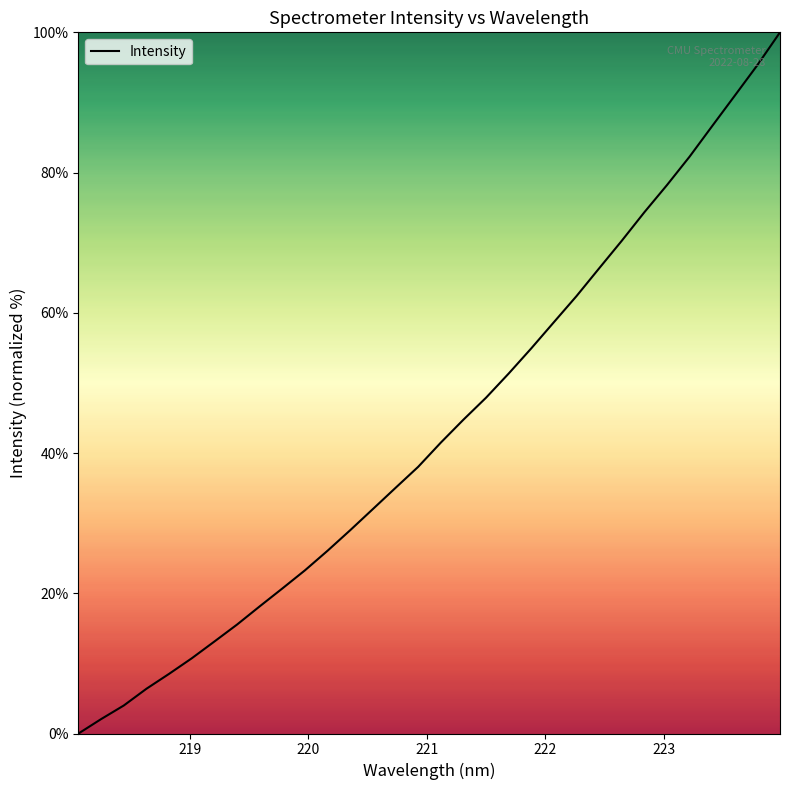

What is the difference between the maximum and minimum values?

100.0